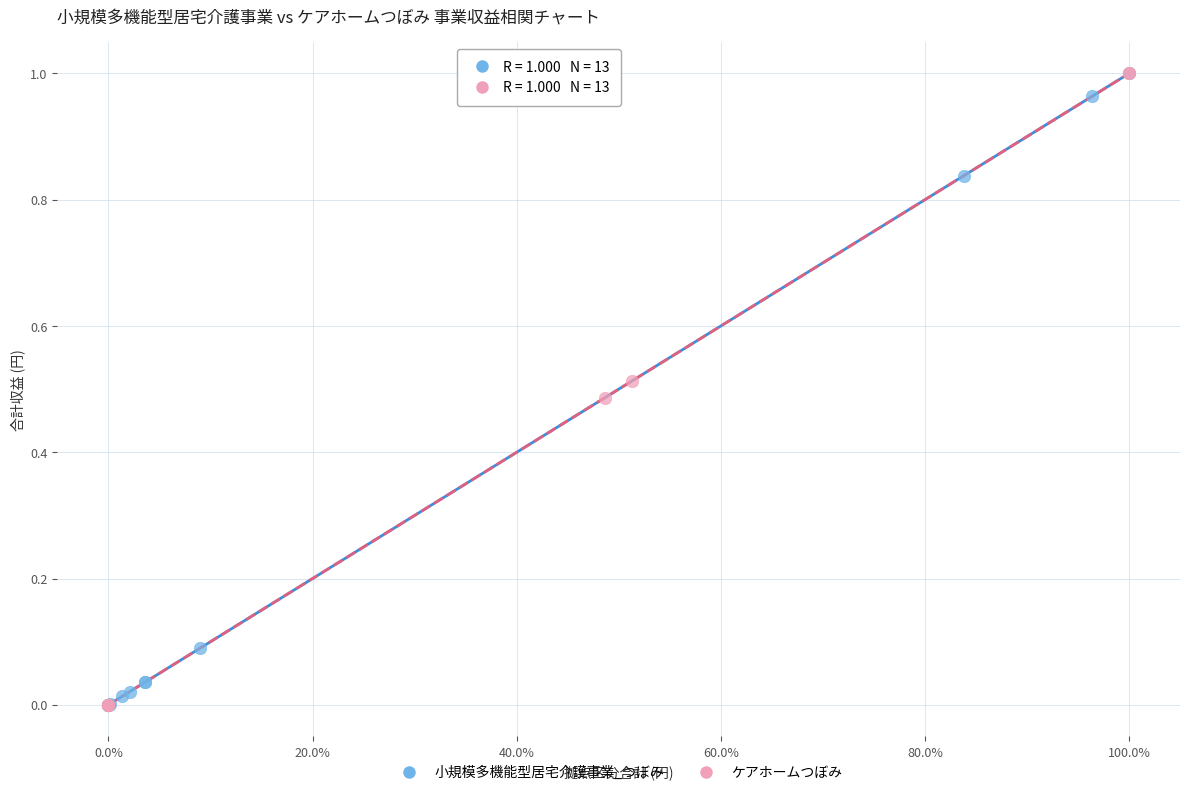

What are all the series names shown in the legend?

小規模多機能型居宅介護事業_つぼみ, ケアホームつぼみ